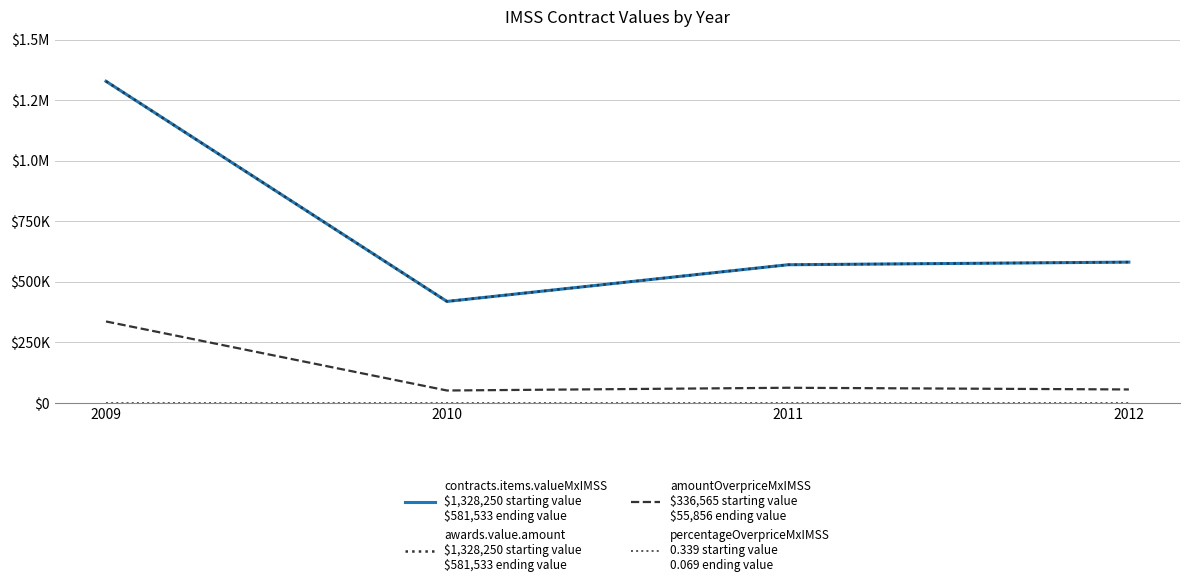

Reading right to left, what are all the values shown in this chart?

contracts.items.valueMxIMSS: 2012=581533.1	2011=570720.0	2010=419289.7	2009=1328250.0
awards.value.amount: 2012=581533.1	2011=570720.0	2010=419289.7	2009=1328250.0
contracts.items.unit.value.amountOverpriceMxIMSS: 2012=55856.4	2011=62865.1	2010=51570.0	2009=336564.6
contracts.items.unit.value.percentageOverpriceMxIMSS: 2012=0.1	2011=0.1	2010=0.1	2009=0.3